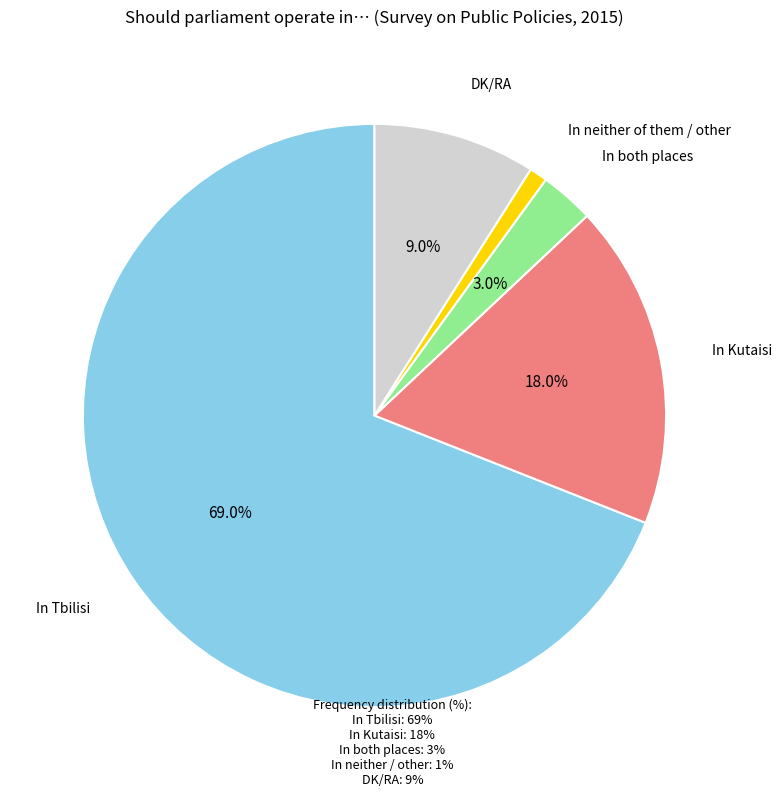

How many slices are in this pie chart?

5